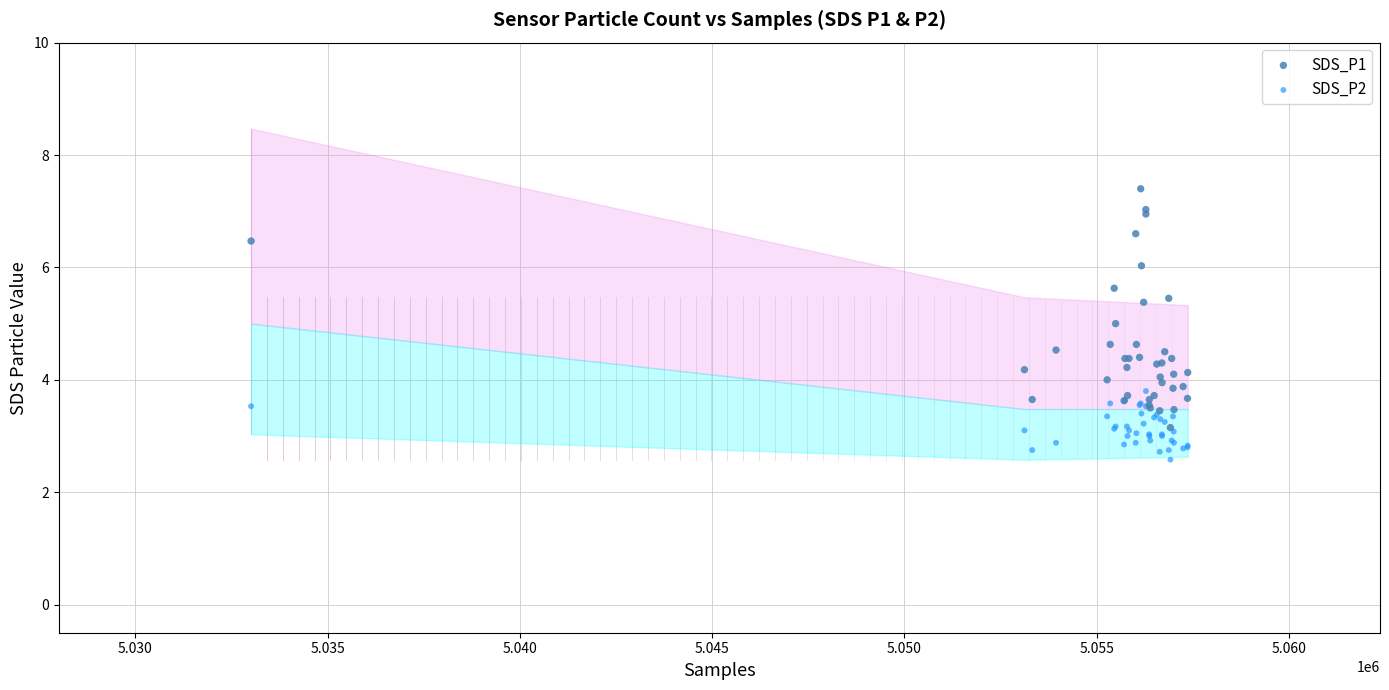

Which series has the largest Y range (max minus min)?

SDS_P1